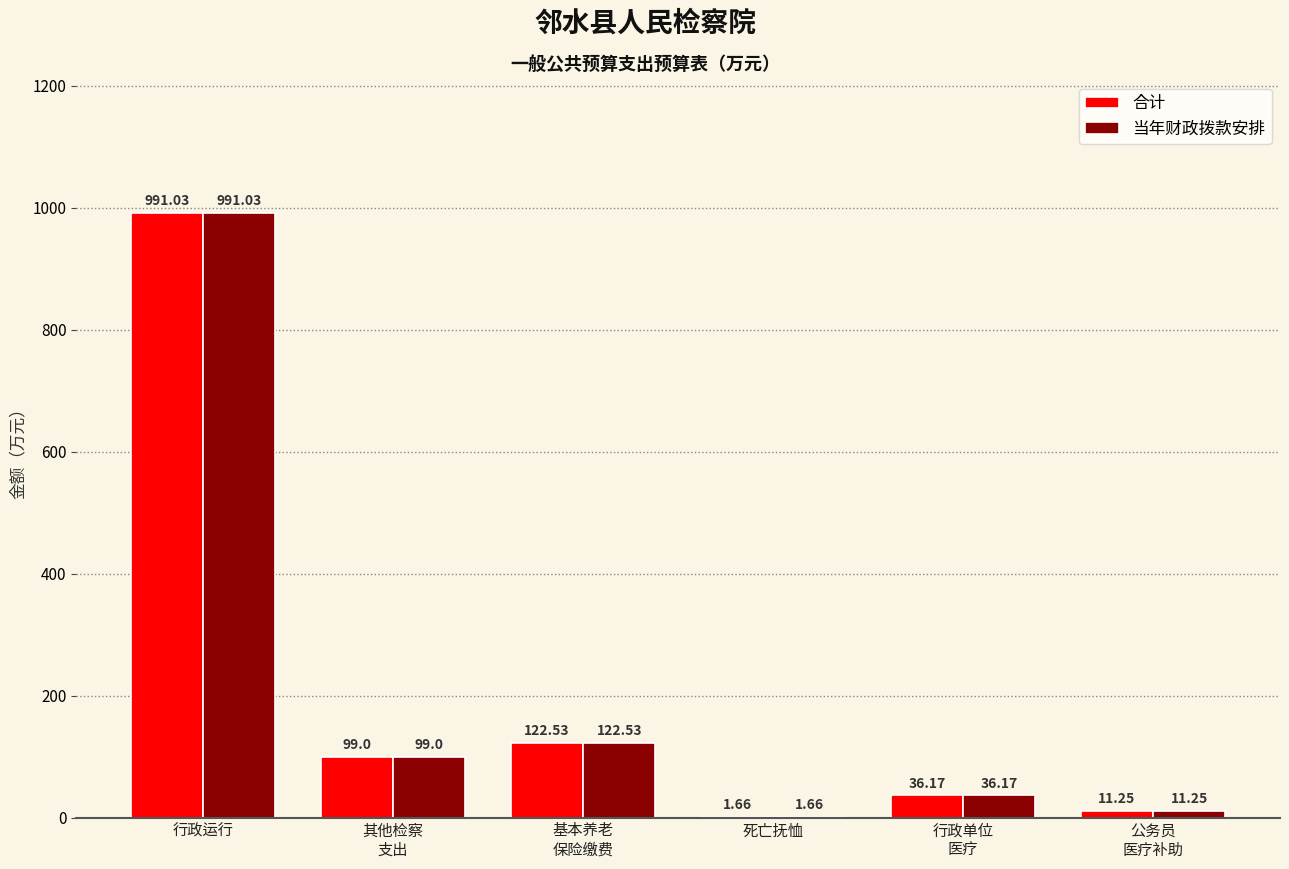

The 合计 series shows 36.2 at 行政单位
医疗. True or false?

True